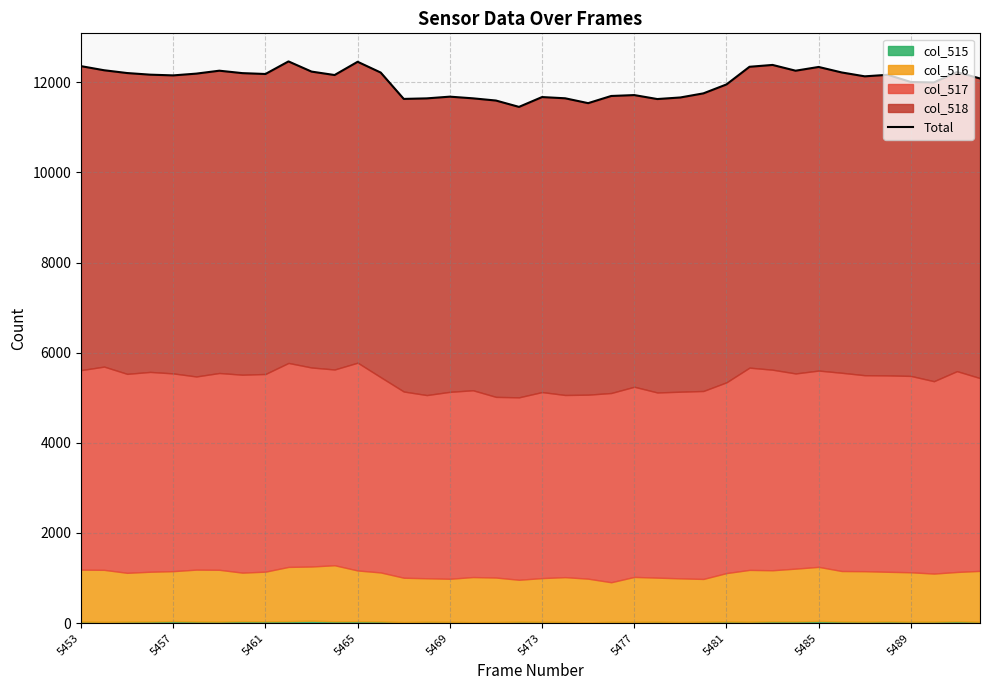

What is the value of the 30th point from the left?

12344